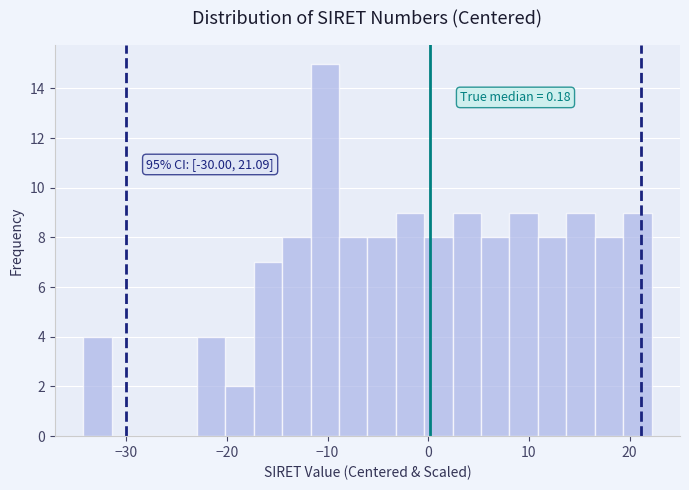

Around what value on the x-axis is the tallest bar? Give the approximate position of its centre, as read against the axis.

-10